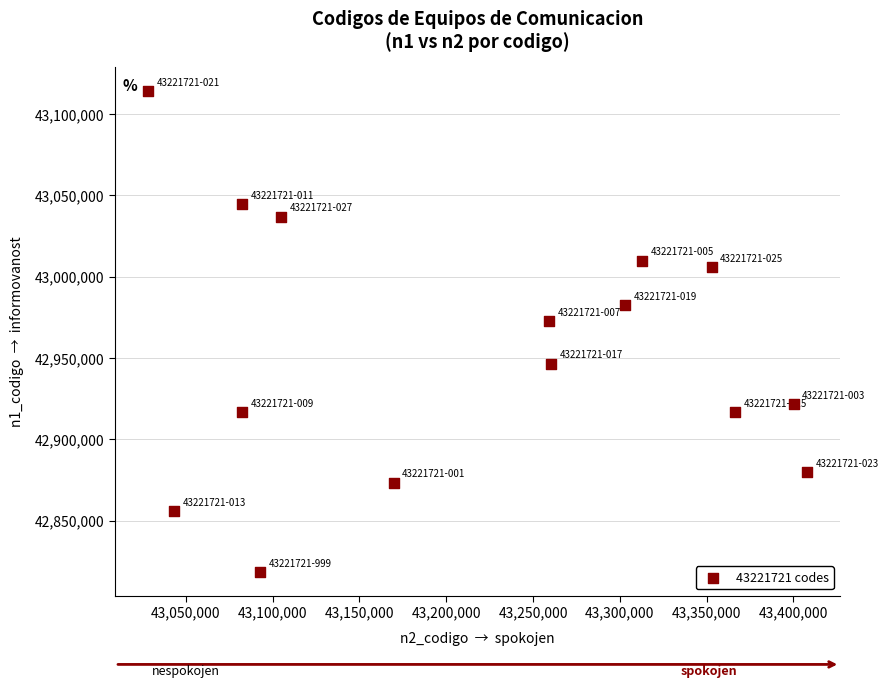

What Y value in the scatter plot is closest to 42966325?

42972778.0